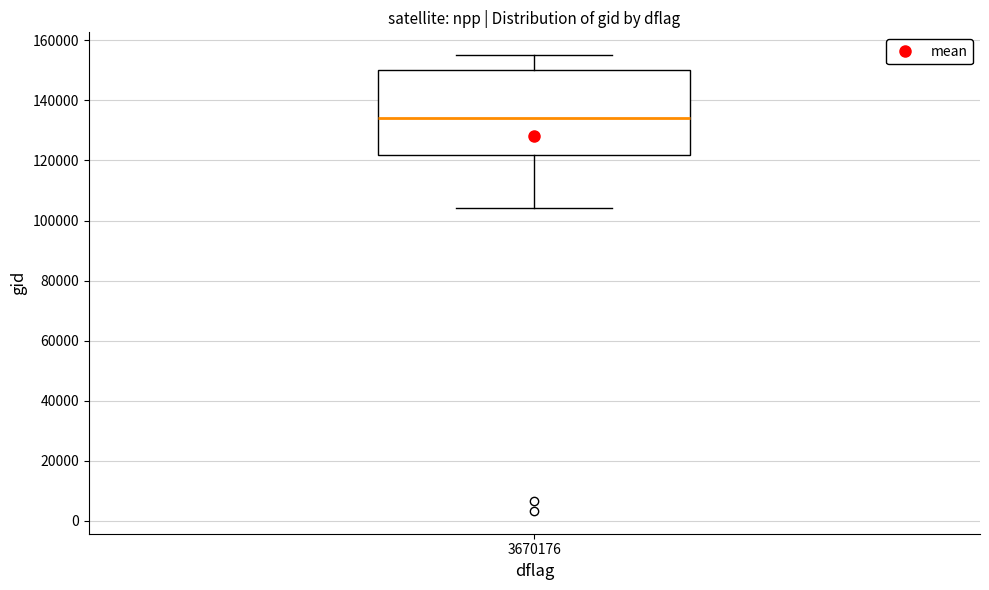

Read this box plot against the y-axis: the position of the median line, the range covered by the box, and the ends of both whiskers. The values are not printed on the chart, so give them approximately, as read against the axis.

median 134000, box 122000 to 150000, whiskers 104000 to 156000